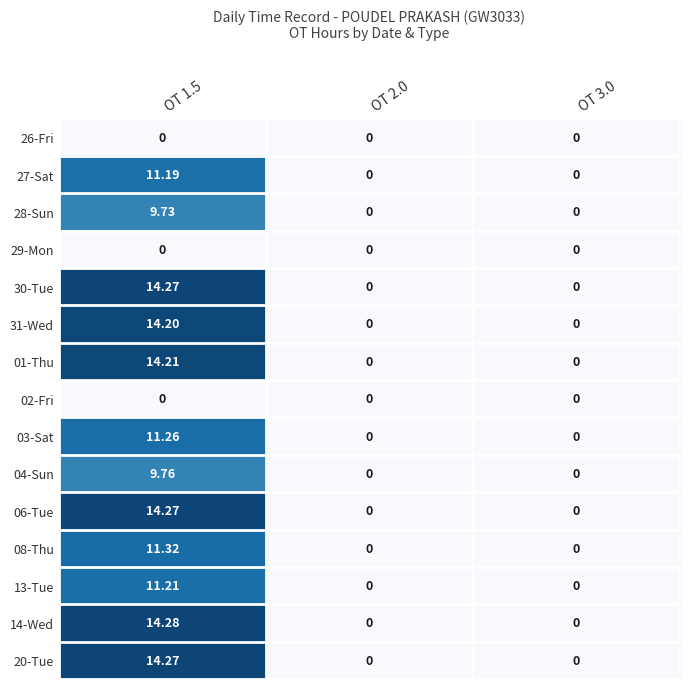

Reading left to right, what are all the values shown in this chart?

26-Fri: OT 1.5=0.0	OT 2.0=0.0	OT 3.0=0.0
27-Sat: OT 1.5=11.2	OT 2.0=0.0	OT 3.0=0.0
28-Sun: OT 1.5=9.7	OT 2.0=0.0	OT 3.0=0.0
29-Mon: OT 1.5=0.0	OT 2.0=0.0	OT 3.0=0.0
30-Tue: OT 1.5=14.3	OT 2.0=0.0	OT 3.0=0.0
31-Wed: OT 1.5=14.2	OT 2.0=0.0	OT 3.0=0.0
01-Thu: OT 1.5=14.2	OT 2.0=0.0	OT 3.0=0.0
02-Fri: OT 1.5=0.0	OT 2.0=0.0	OT 3.0=0.0
03-Sat: OT 1.5=11.3	OT 2.0=0.0	OT 3.0=0.0
04-Sun: OT 1.5=9.8	OT 2.0=0.0	OT 3.0=0.0
06-Tue: OT 1.5=14.3	OT 2.0=0.0	OT 3.0=0.0
08-Thu: OT 1.5=11.3	OT 2.0=0.0	OT 3.0=0.0
13-Tue: OT 1.5=11.2	OT 2.0=0.0	OT 3.0=0.0
14-Wed: OT 1.5=14.3	OT 2.0=0.0	OT 3.0=0.0
20-Tue: OT 1.5=14.3	OT 2.0=0.0	OT 3.0=0.0